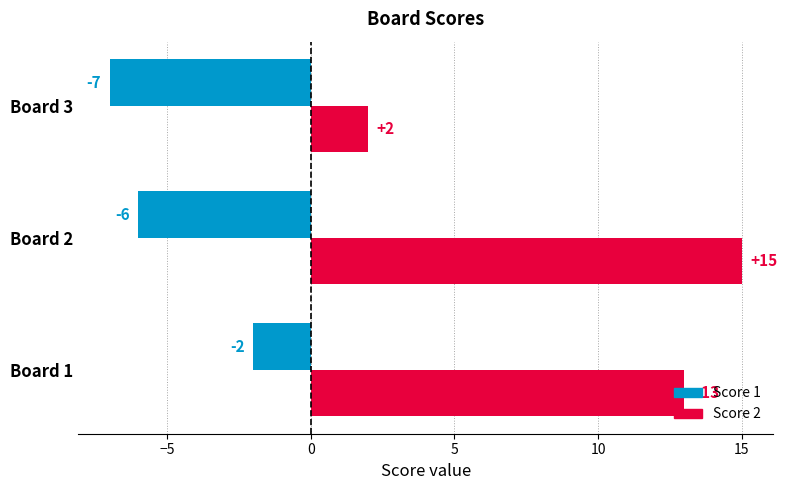

At which category is the sum across all series the highest?

Board 1